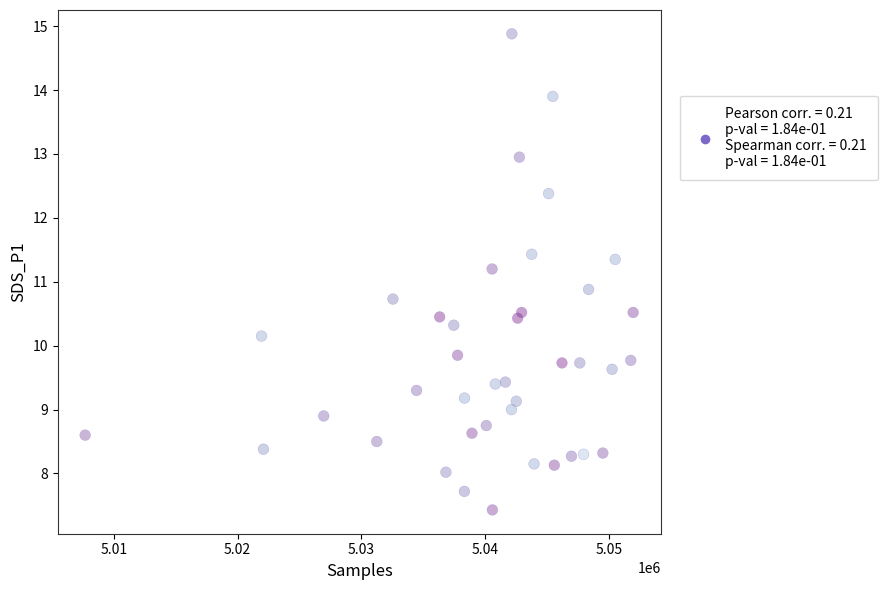

What is the range of X values (max minus min)?

44256.0